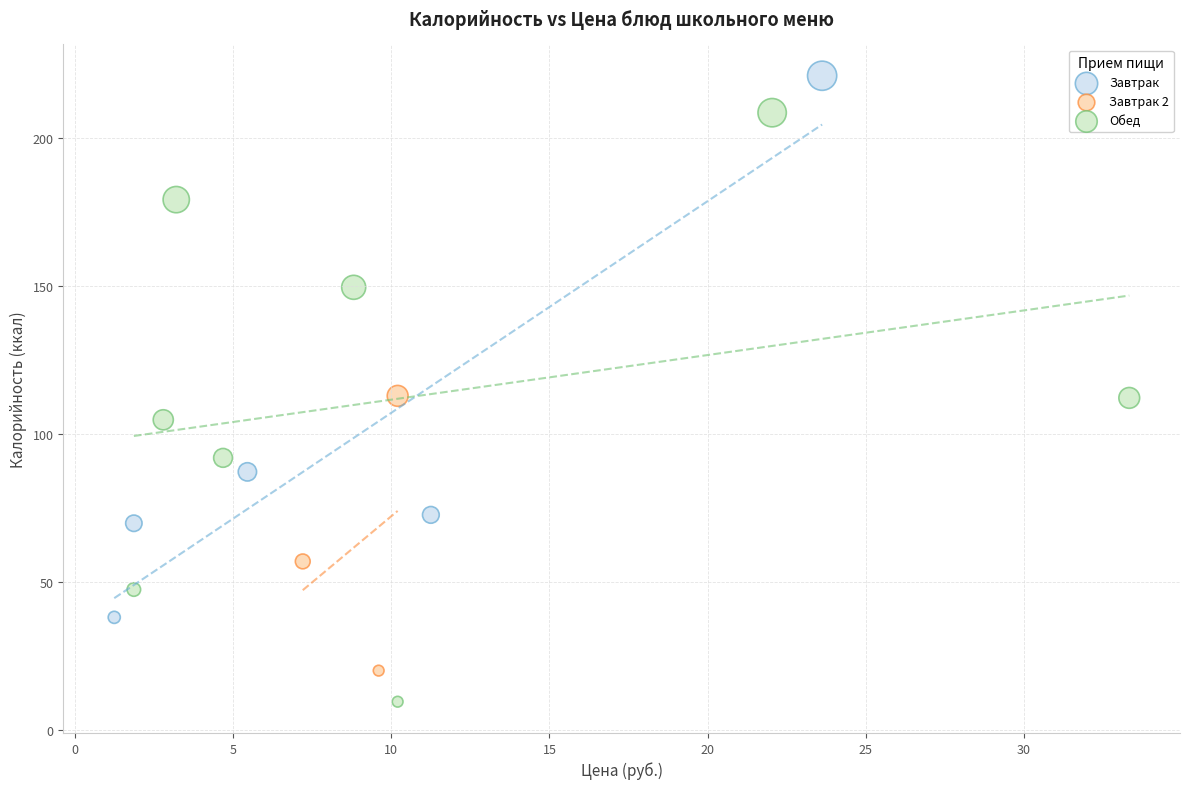

Which series contains the highest Y value?

Завтрак